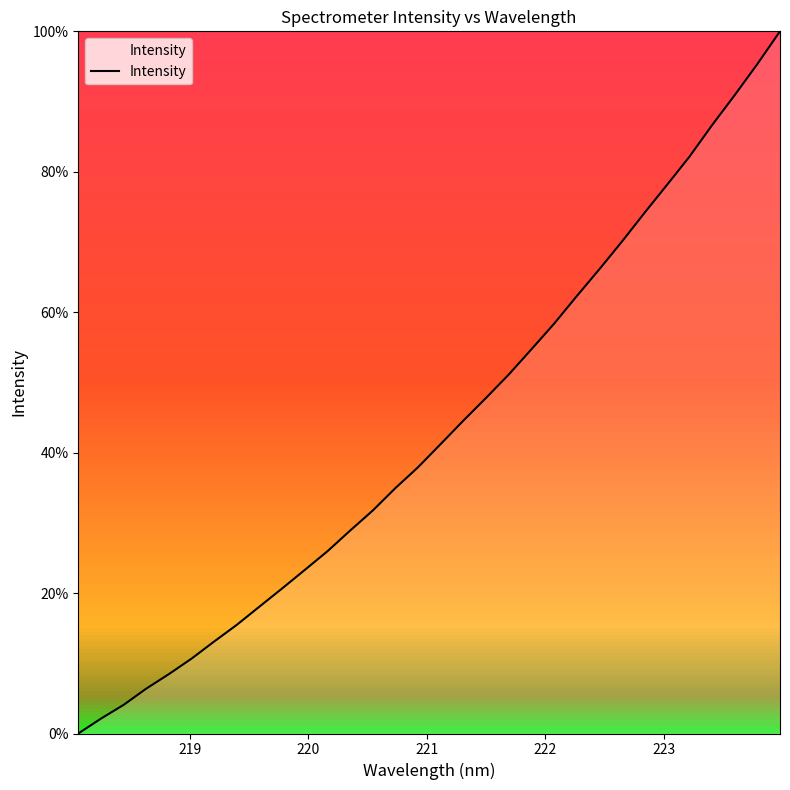

How many lines are shown in the chart?

1